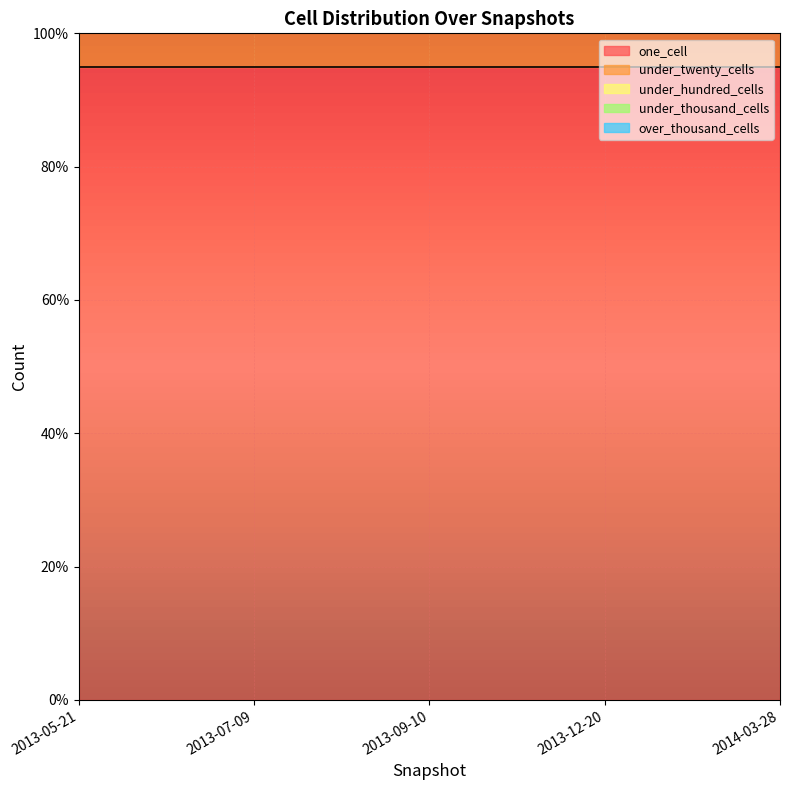

Which series has the largest total across all categories?

one_cell